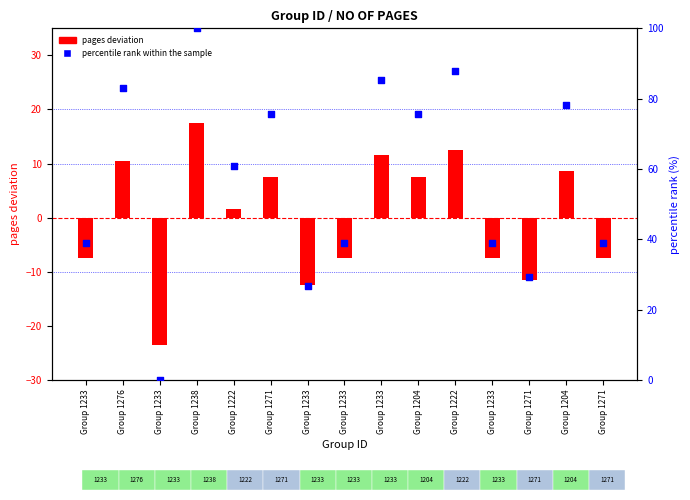

What are all the series names shown in the legend?

pages deviation, percentile rank within the sample